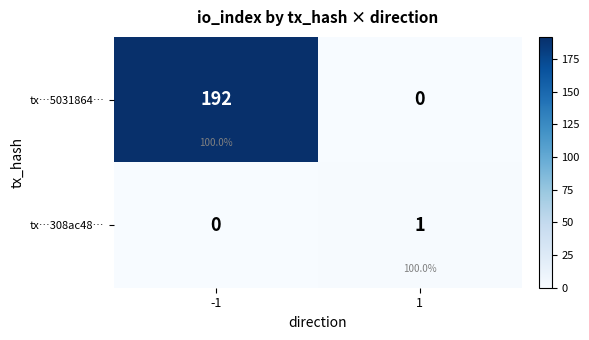

At which label does tx…308ac48… reach its peak?

1